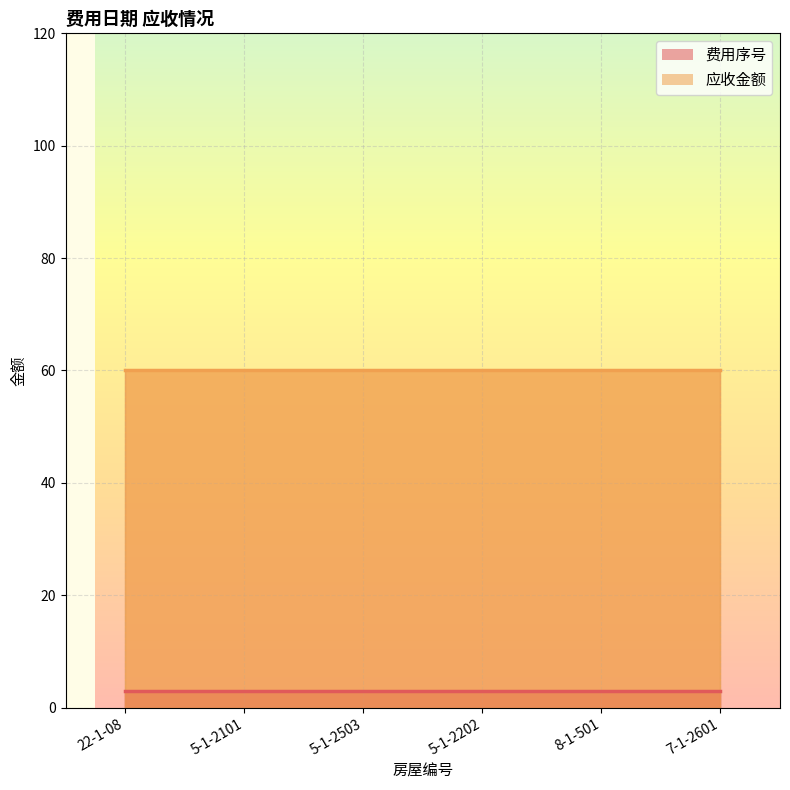

True or false: 应收金额 has more than 0 interior local peaks.

False